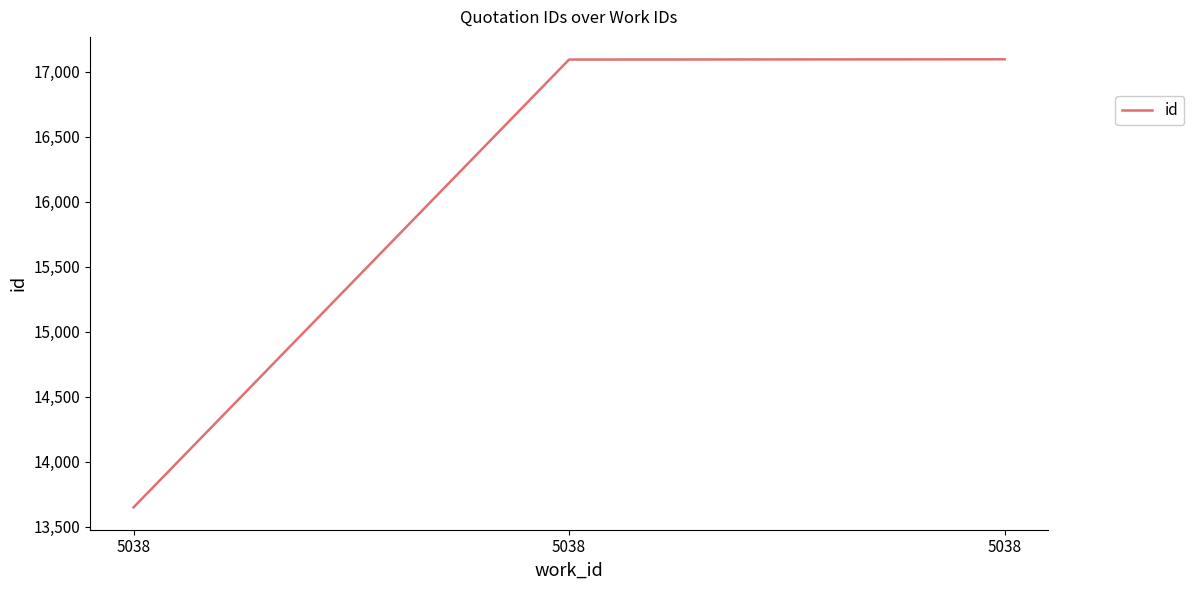

True or false: the data shows 17095 at 5038.

True